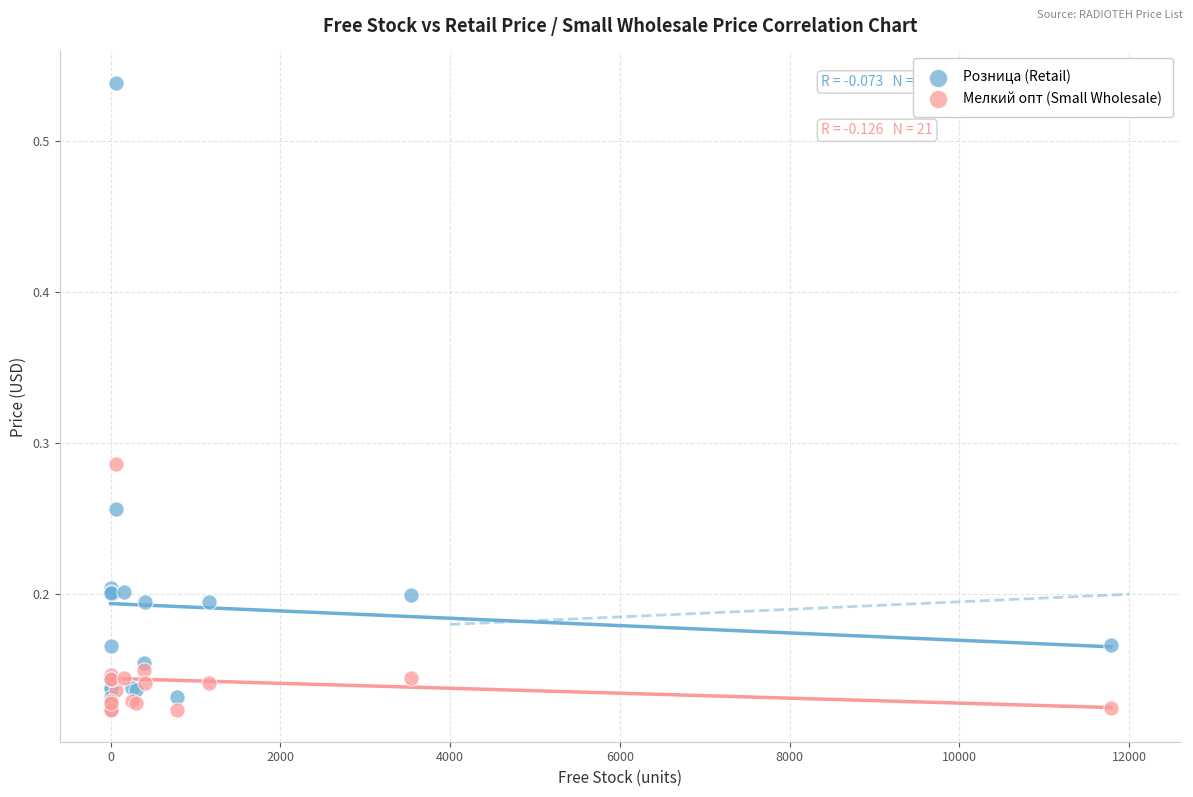

Which series reaches the minimum Y coordinate?

Мелкий опт (Small Wholesale)